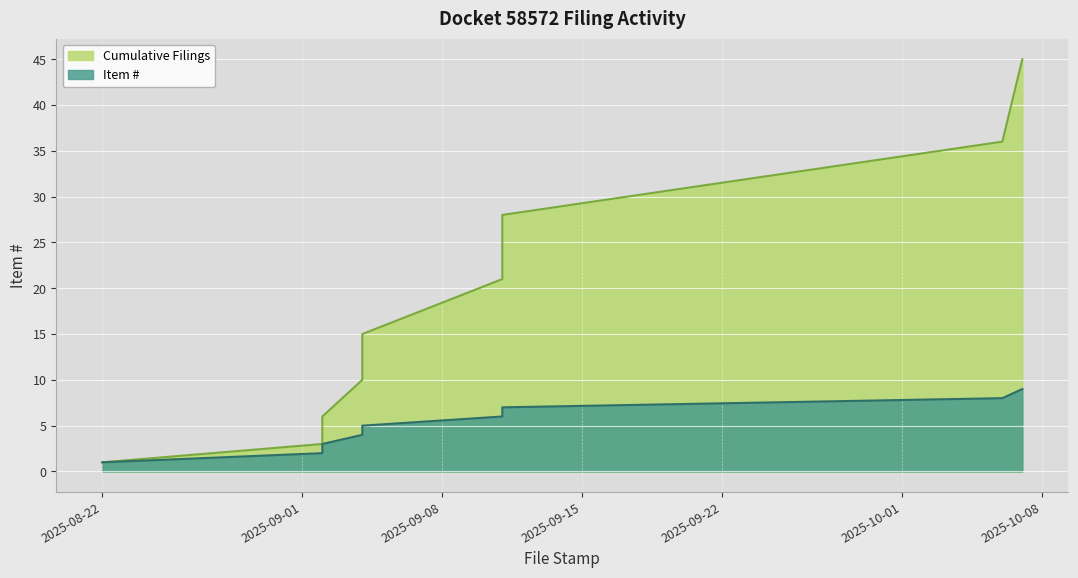

Rank the series by their average value, from lowest to highest.

Item #, Cumulative Filings